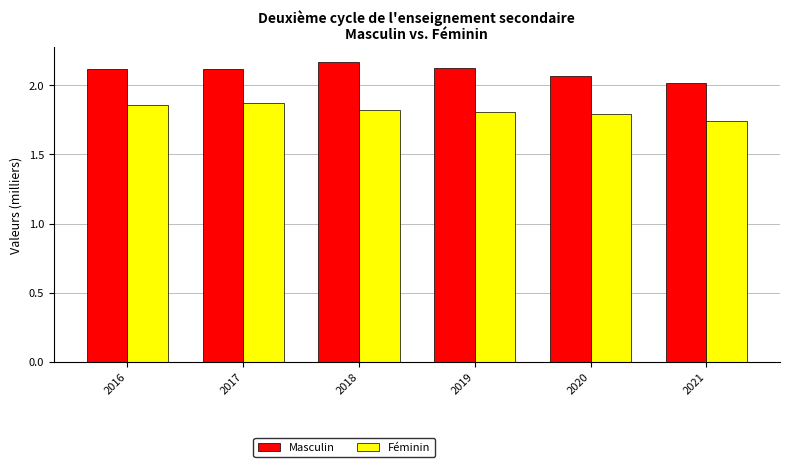

The Masculin series shows 1.1 at 2021. True or false?

False